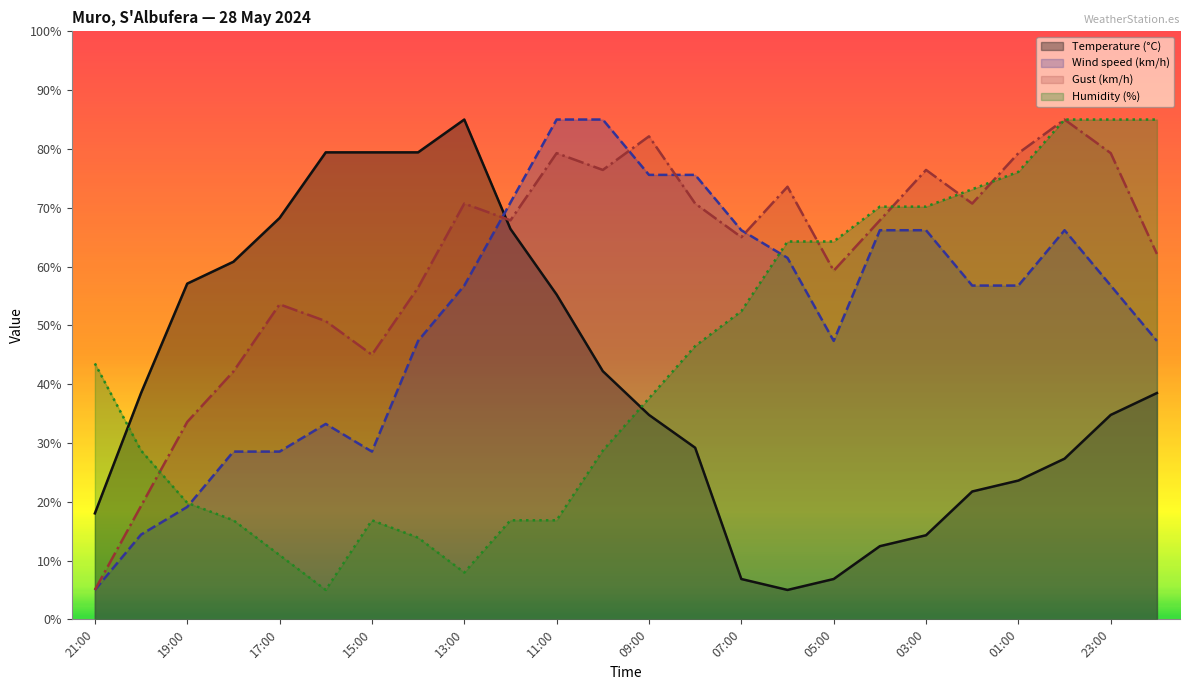

Reading right to left, list all the values displayed in this chart.

Temperature (°C): 38.5	34.8	27.3	23.6	21.7	14.3	12.4	6.9	5.0	6.9	29.2	34.8	42.2	55.2	66.4	85.0	79.4	79.4	79.4	68.3	60.8	57.1	38.5	18.0
Wind speed (km/h): 47.4	56.8	66.2	56.8	56.8	66.2	66.2	47.4	61.5	66.2	75.6	75.6	85.0	85.0	70.9	56.8	47.4	28.5	33.2	28.5	28.5	19.1	14.4	5.0
Gust (km/h): 62.1	79.3	85.0	79.3	70.7	76.4	67.9	59.3	73.6	65.0	70.7	82.1	76.4	79.3	67.9	70.7	56.4	45.0	50.7	53.6	42.1	33.6	19.3	5.0
Humidity (%): 85.0	85.0	85.0	76.1	73.1	70.2	70.2	64.3	64.3	52.4	46.5	37.6	28.7	16.9	16.9	8.0	13.9	16.9	5.0	10.9	16.9	19.8	28.7	43.5